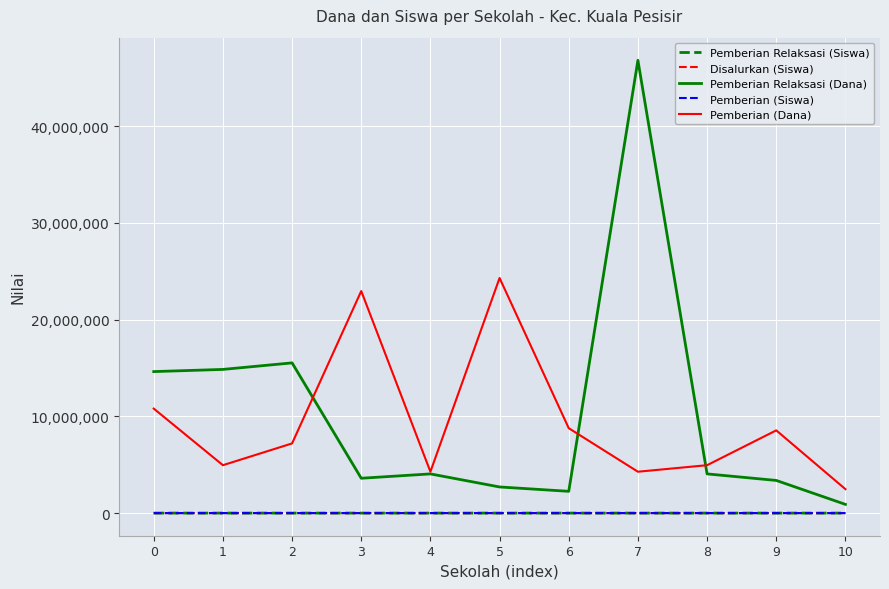

Read the Disalurkan (Siswa) value at 2.

53